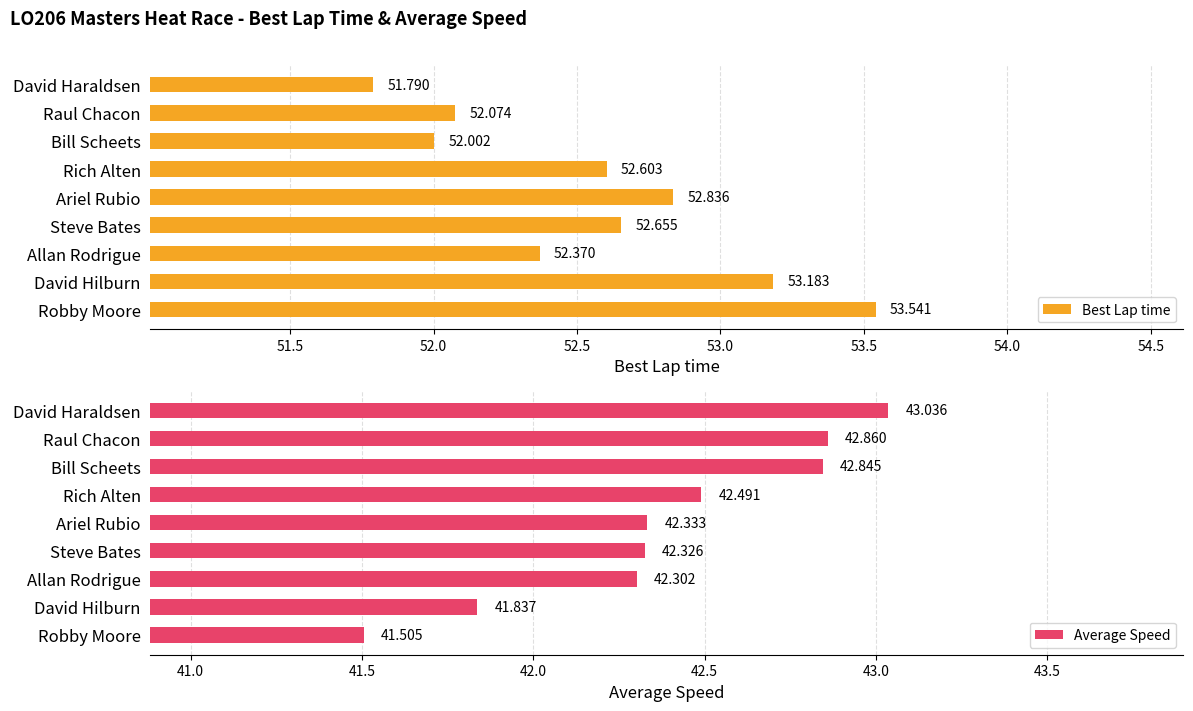

Are the bars horizontal?

Yes